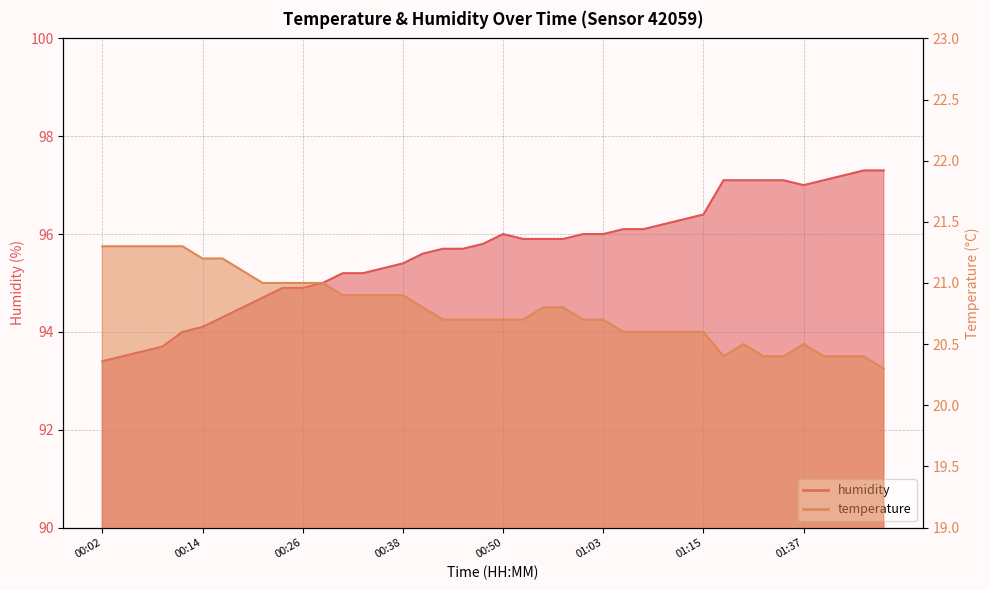

What is the label of the 6th point from the left?

00:14